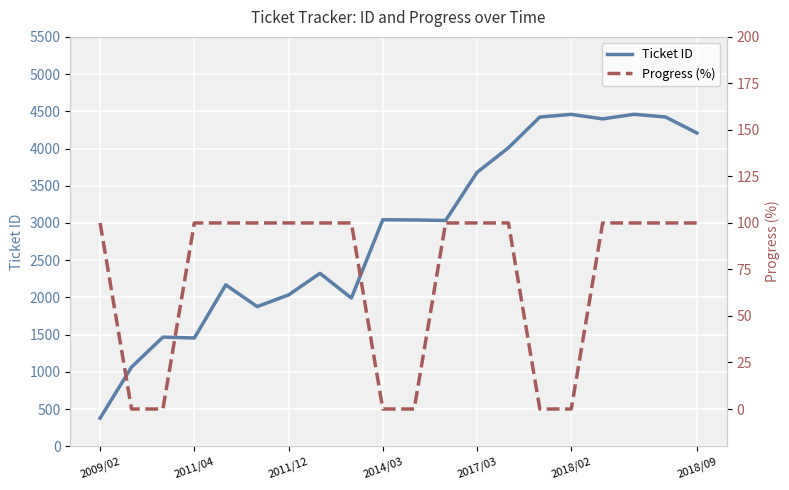

The value of Ticket ID at 2014/03 is 3043. True or false?

True